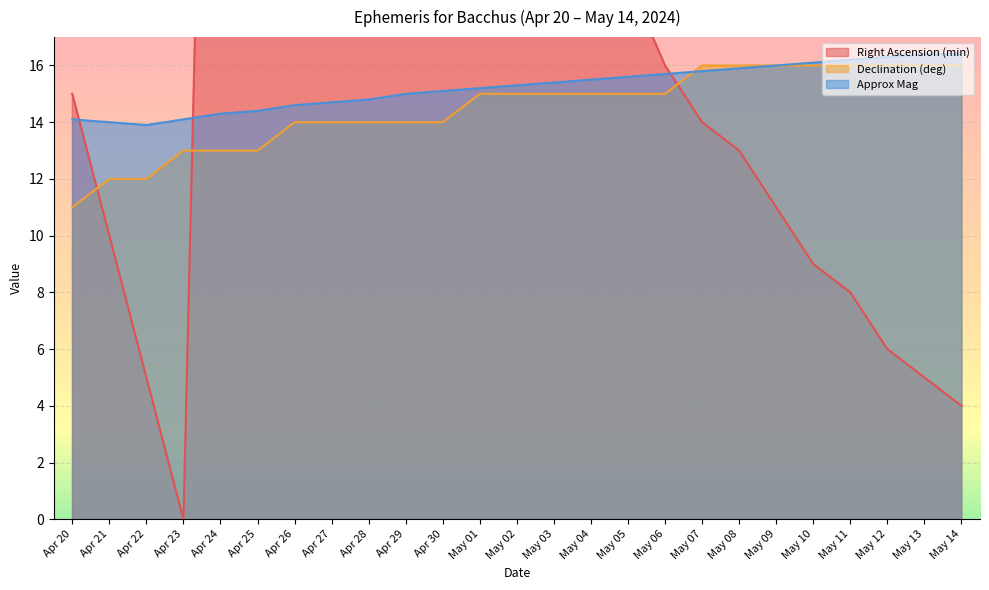

How many distinct data groups are displayed?

3